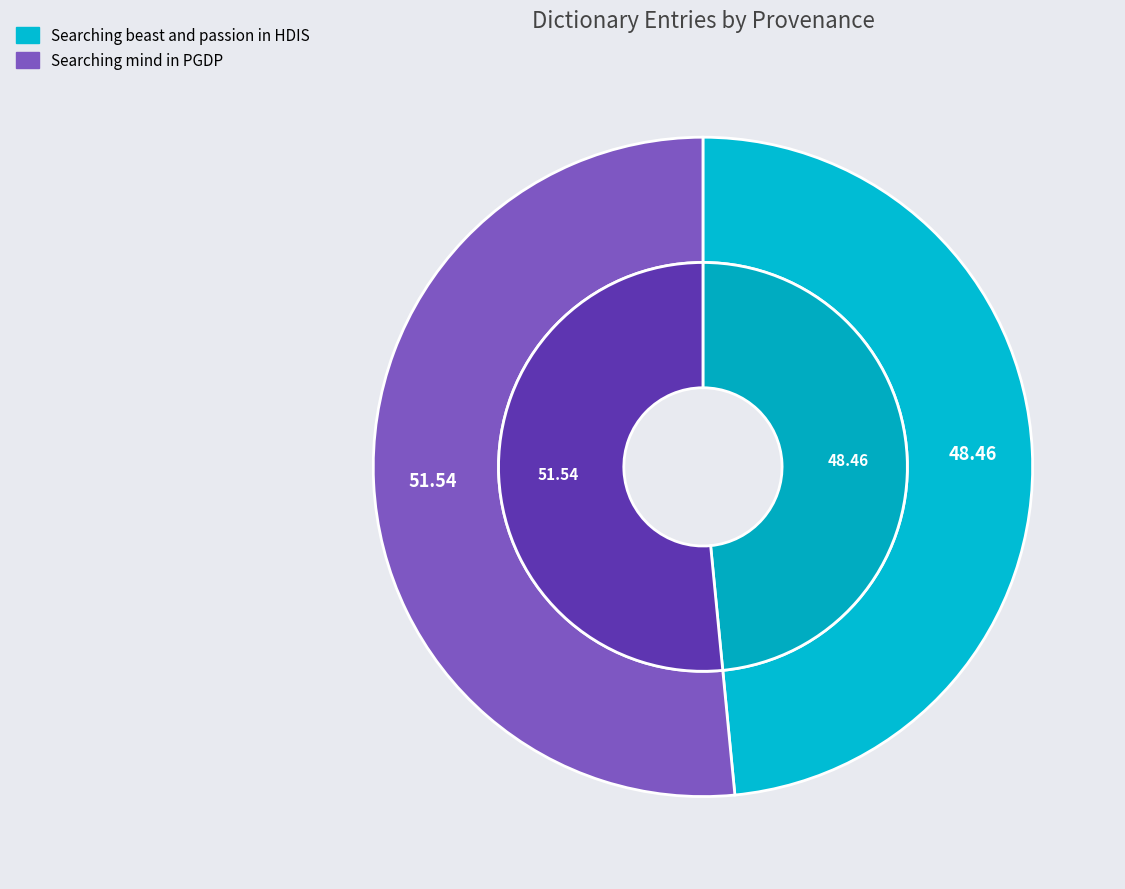

Is Searching beast and passion in HDIS the majority of the pie?

No